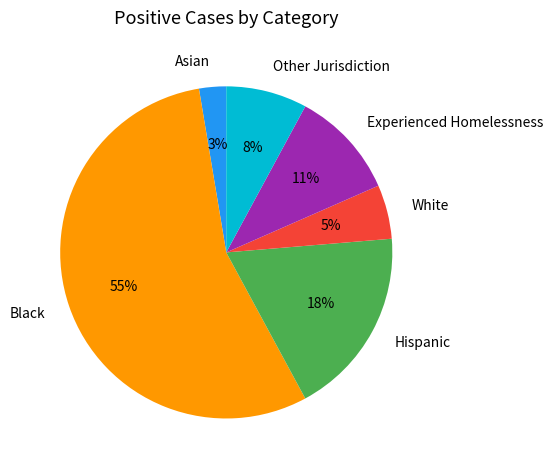

Which slice is the largest?

Black